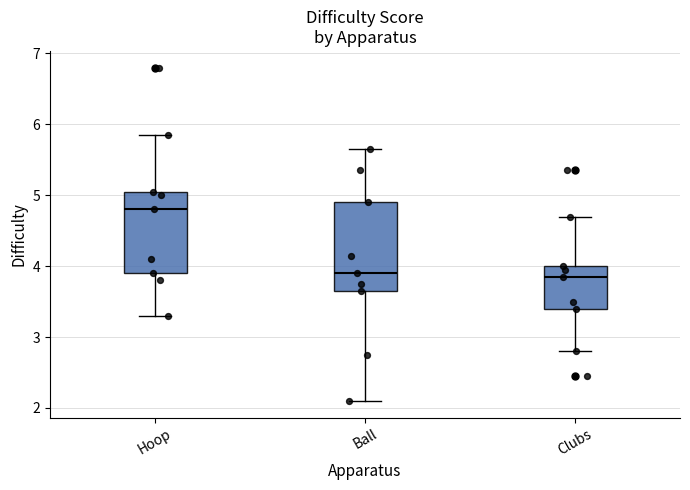

Reading left to right, read every box against the y-axis: the position of its median line, the range the box covers, and the ends of its whiskers. The values are not printed on the chart, so give them approximately, as read against the axis.

Hoop: median 4.8, box 3.9 to 5.1, whiskers 3.3 to 5.9
Ball: median 3.9, box 3.7 to 4.9, whiskers 2.1 to 5.7
Clubs: median 3.9, box 3.4 to 4.0, whiskers 2.8 to 4.7